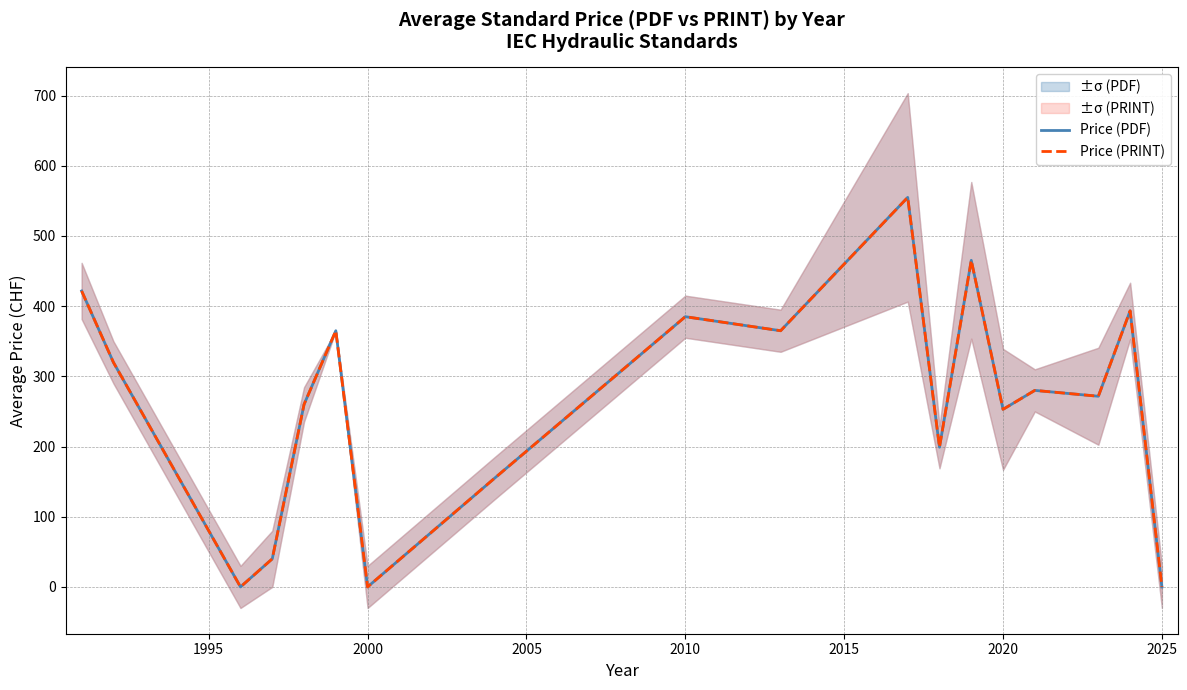

What is the difference between the maximum and minimum values in the Price (PDF) series?

555.0